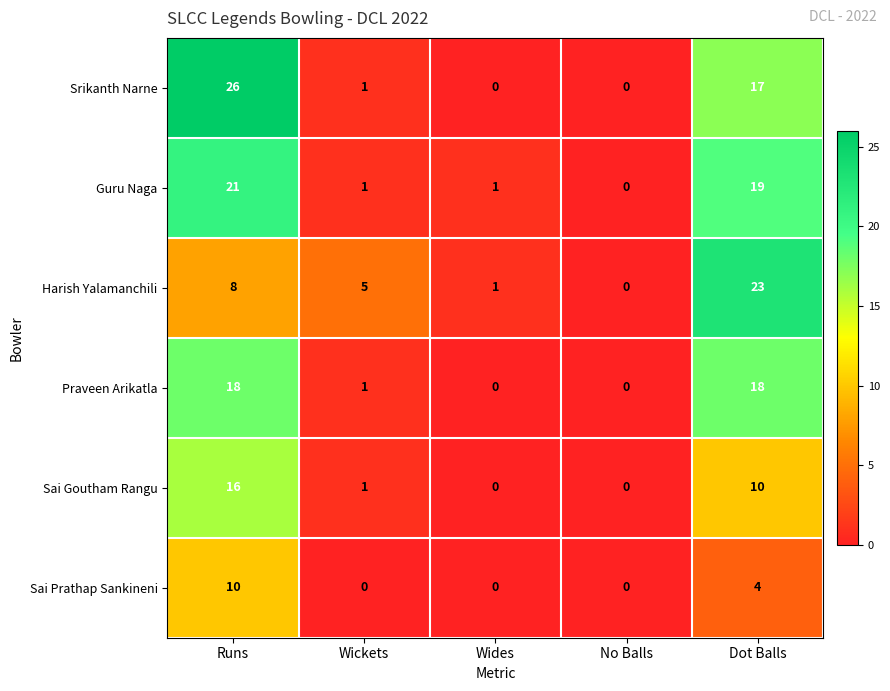

Count the number of categories in the chart.

5